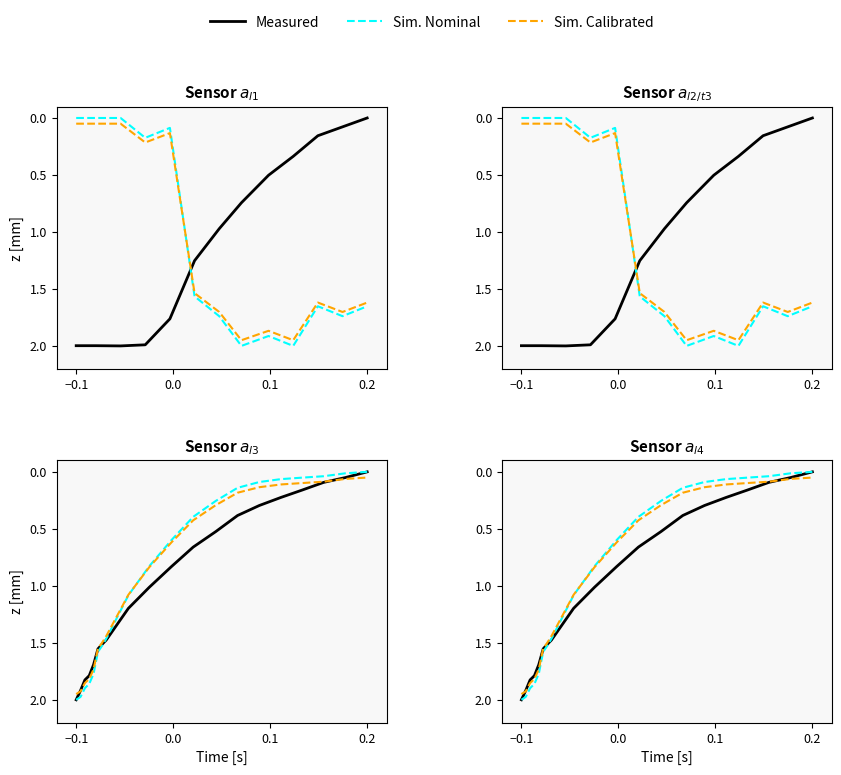

How many intersections are there between Sim. Calibrated and Measured?

3